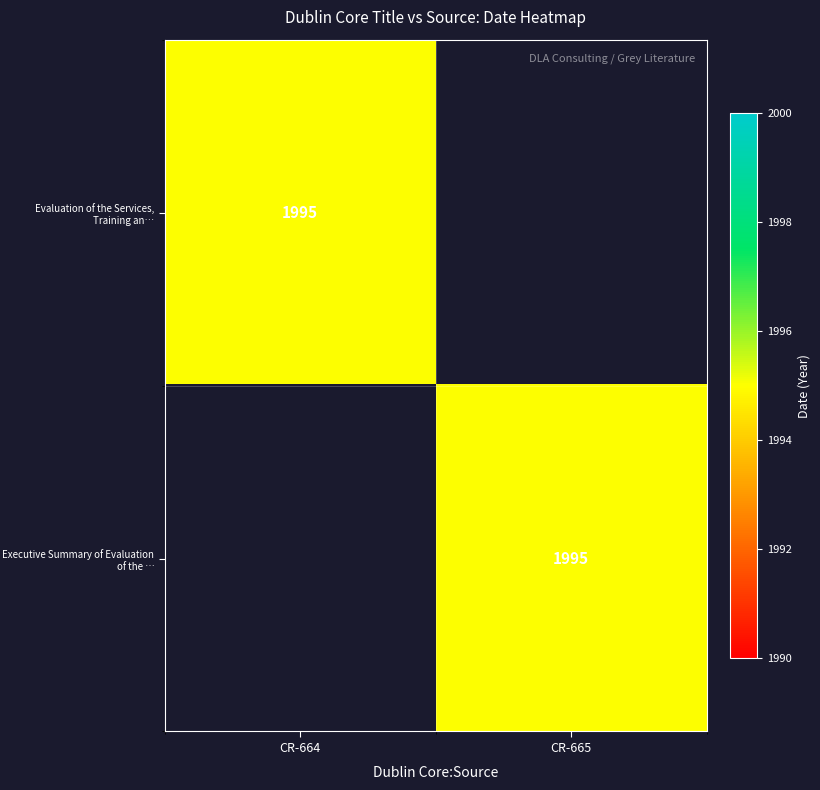

At which category does the chart reach its peak across all series?

CR-664